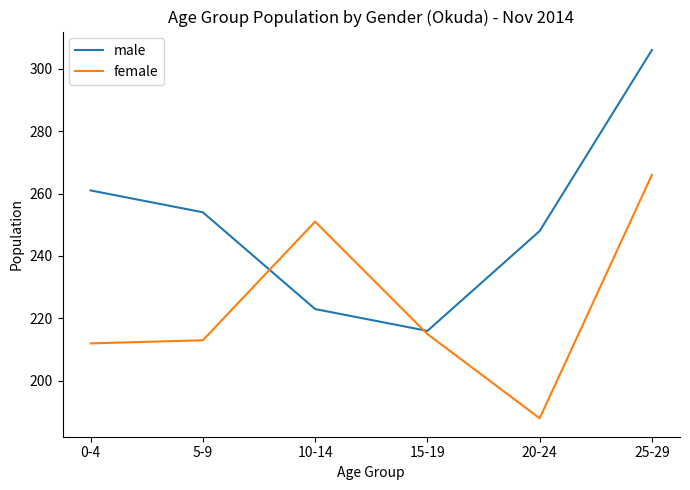

Where is the first local minimum for male?

15-19